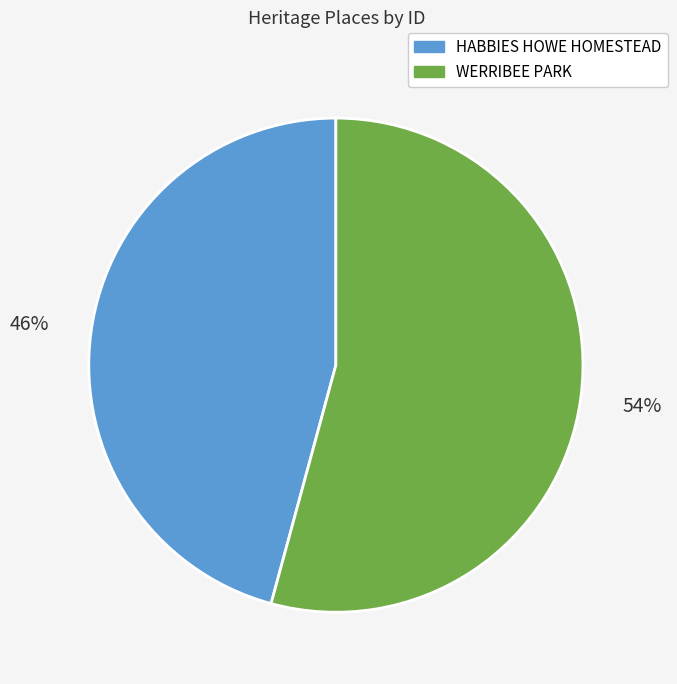

Between WERRIBEE PARK and HABBIES HOWE HOMESTEAD, which is larger?

WERRIBEE PARK